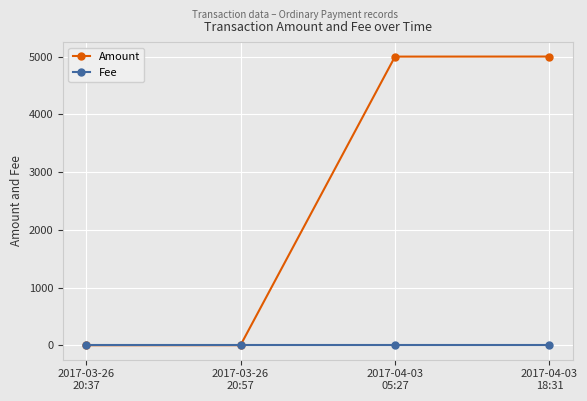

What are all the series names shown in the legend?

Amount, Fee